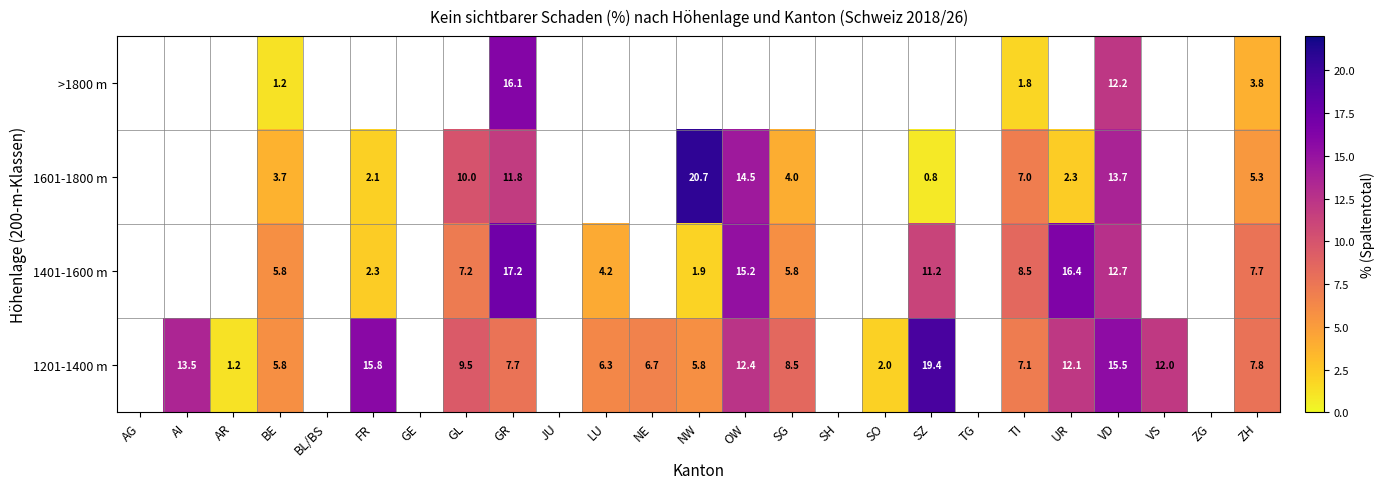

What is the maximum value shown in the chart?

20.7